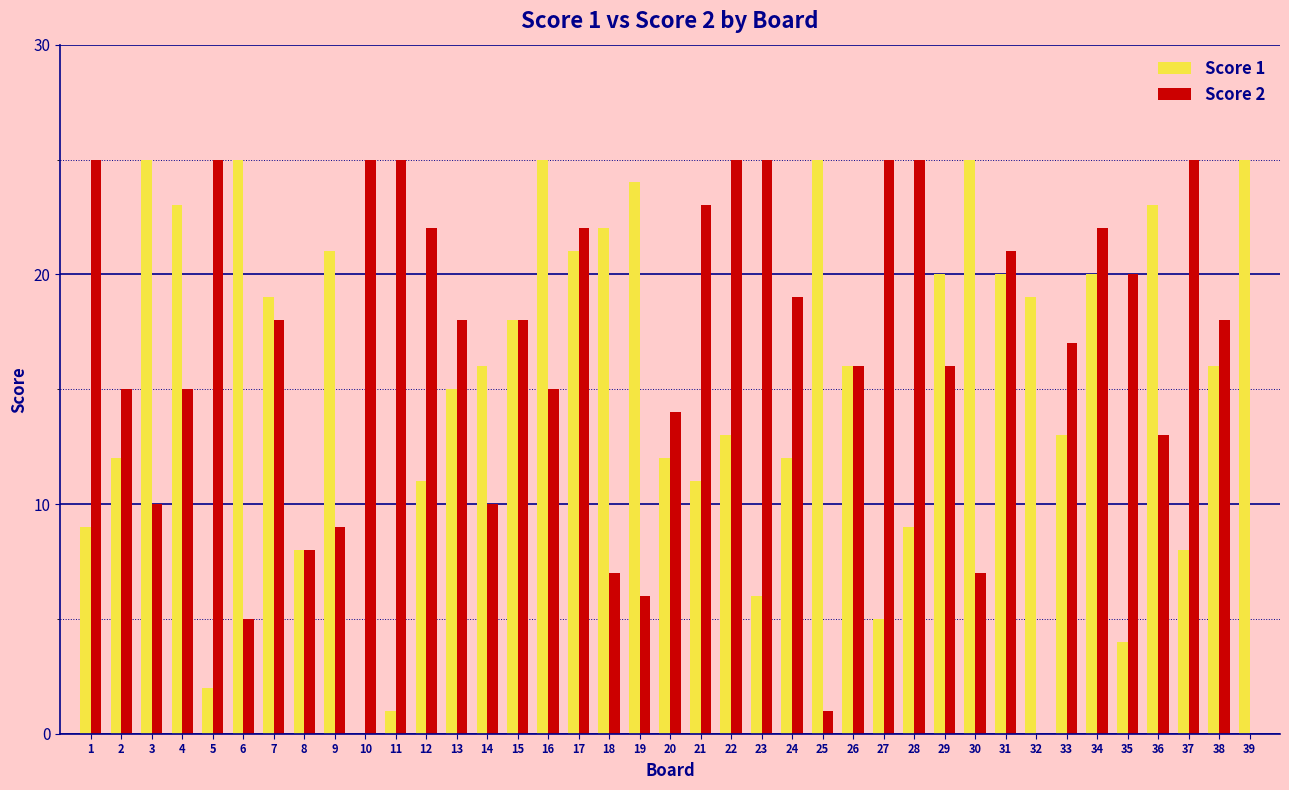

Which series has the largest total across all categories?

Score 2